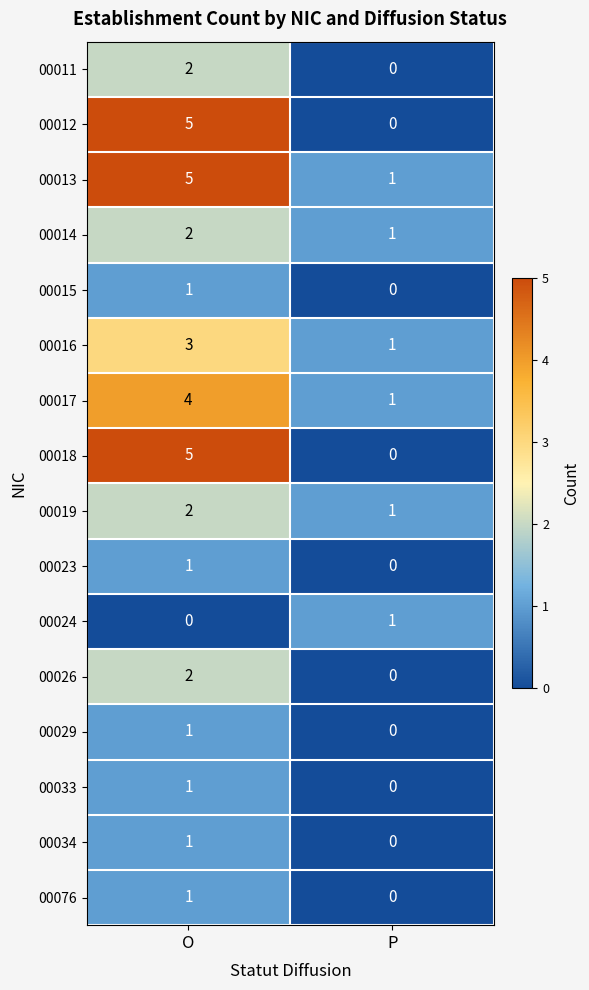

Rank the categories by 00034 value from lowest to highest.

P, O